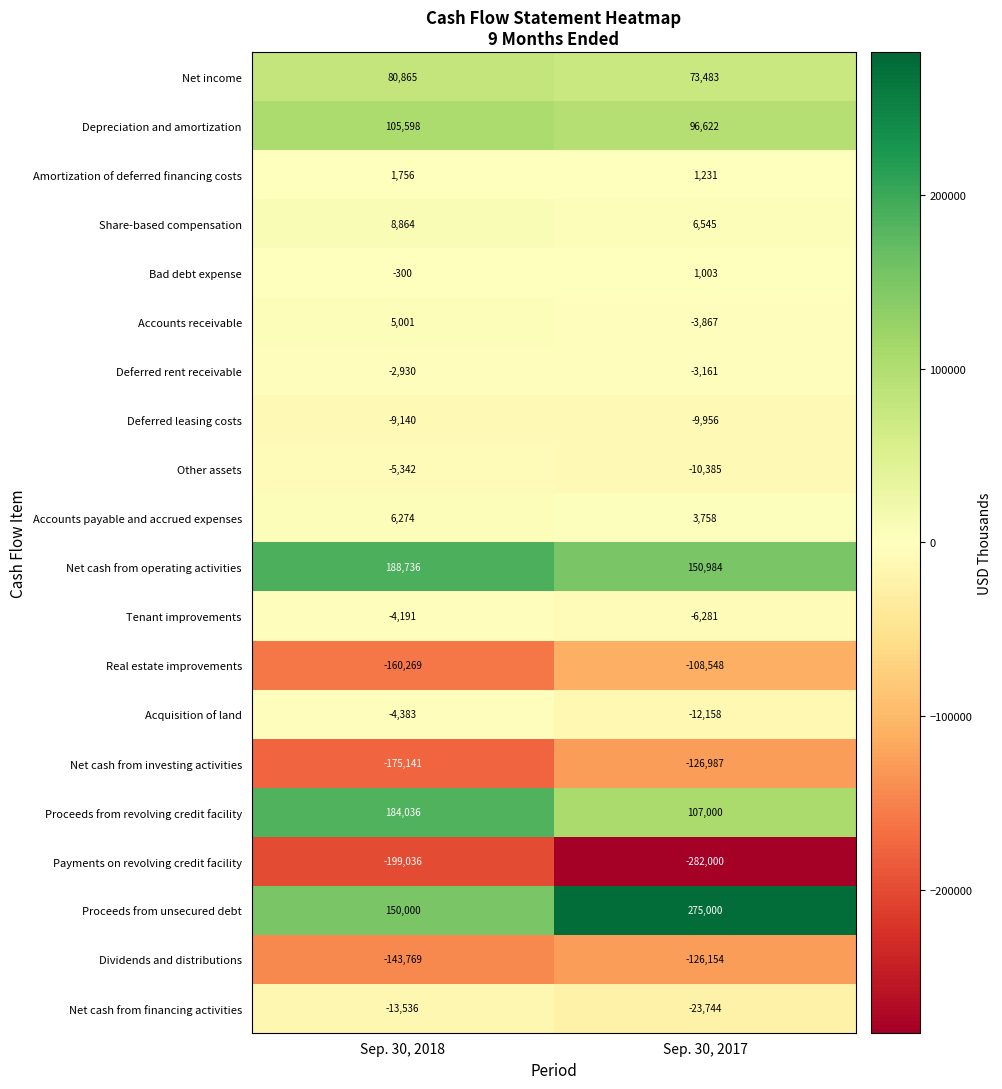

Between Sep. 30, 2018 and Sep. 30, 2017, which series saw the biggest shift?

Proceeds from unsecured debt